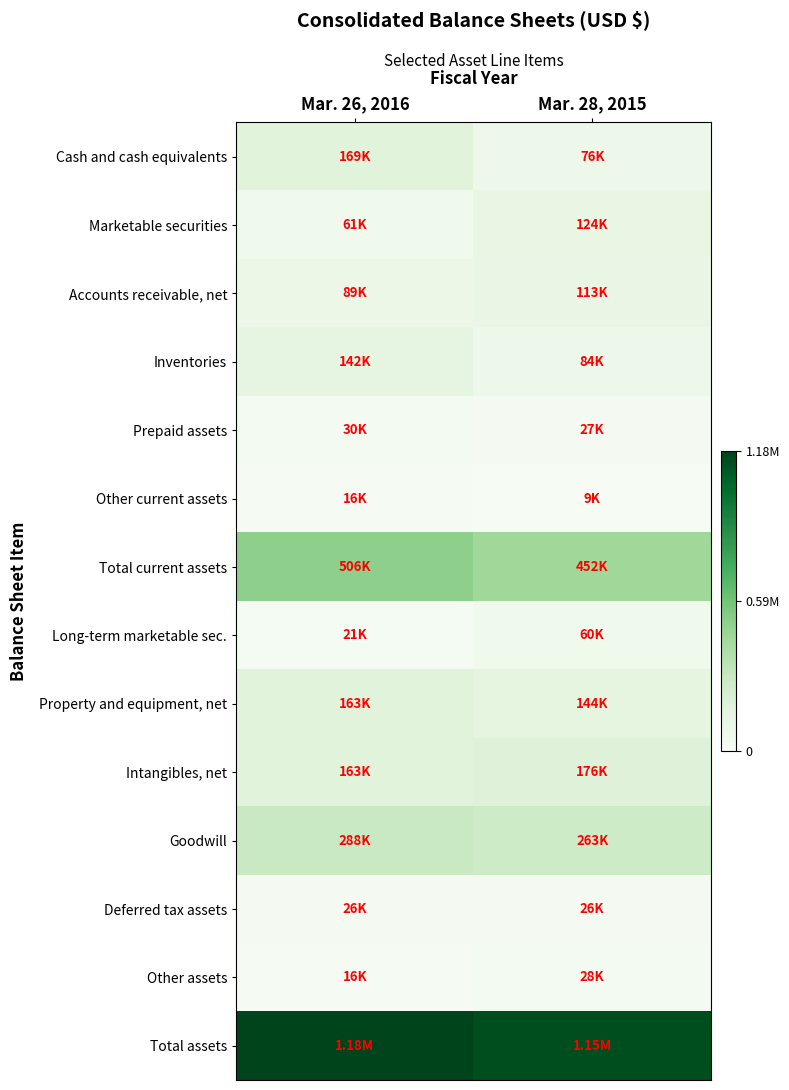

At how many categories does at least one series exceed 651800?

2